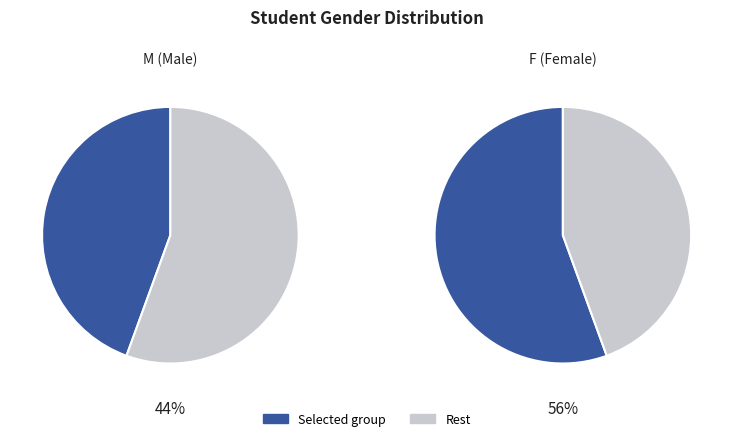

What percentage is the M slice, to the nearest percent?

44%